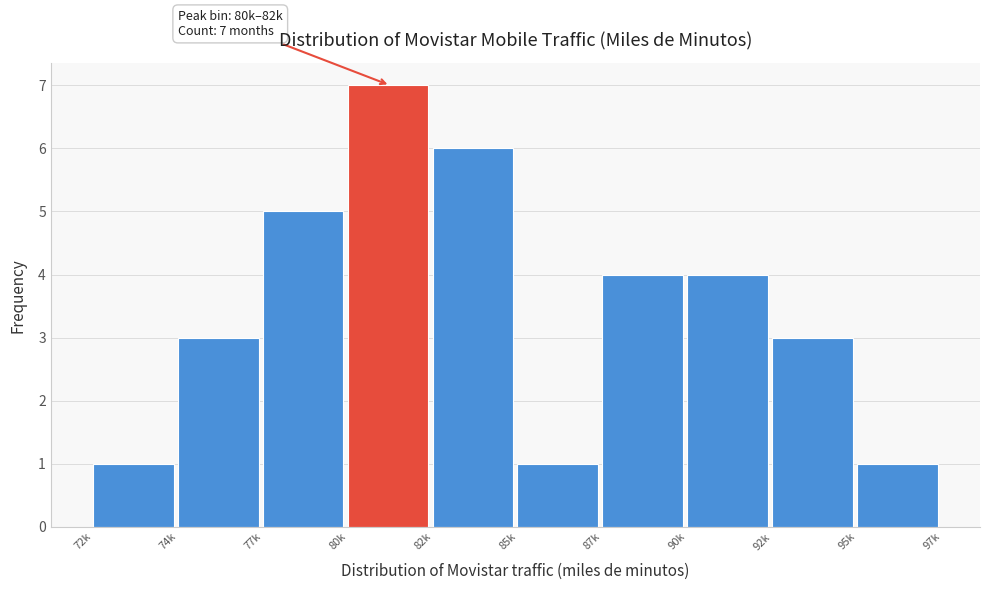

Reading left to right, extract all data points from this chart.

72k=1	74k=3	77k=5	80k=7	82k=6	85k=1	87k=4	90k=4	92k=3	95k=1